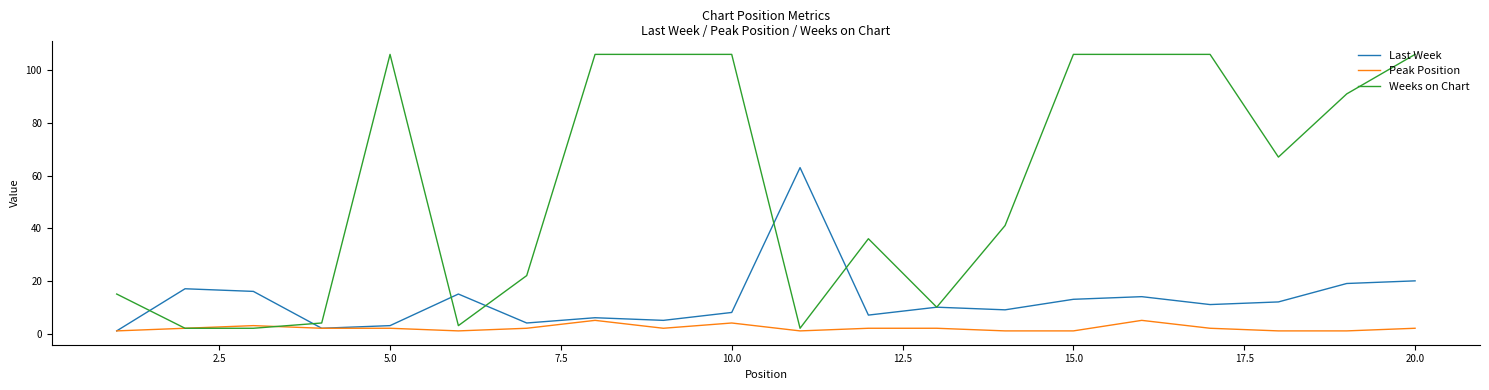

At how many categories does at least one series exceed 105?

8